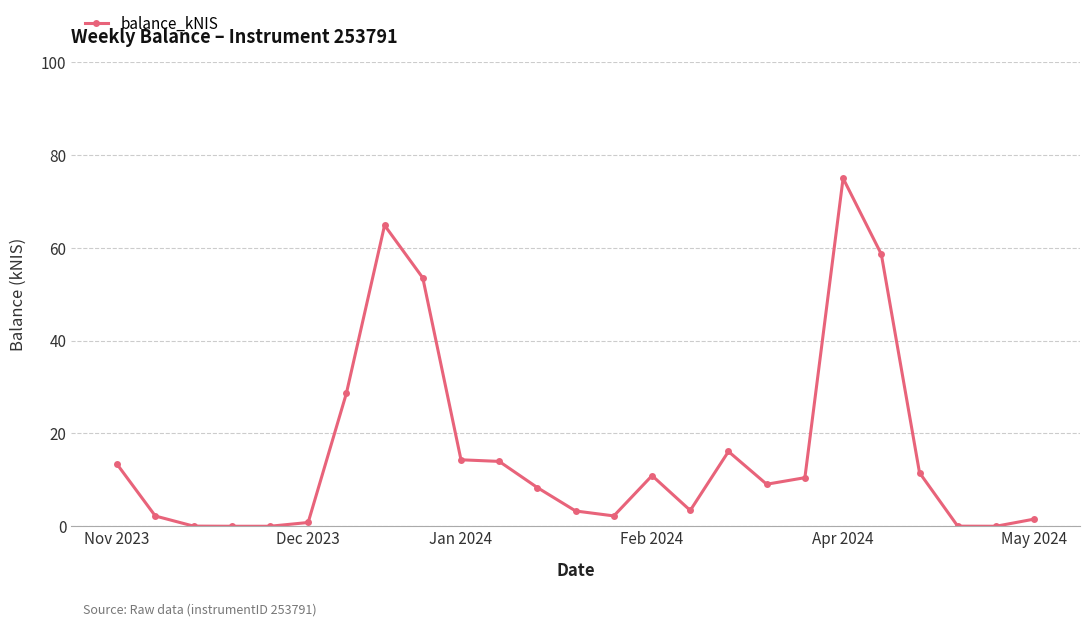

What is the value of the 12th point from the left?

8.3